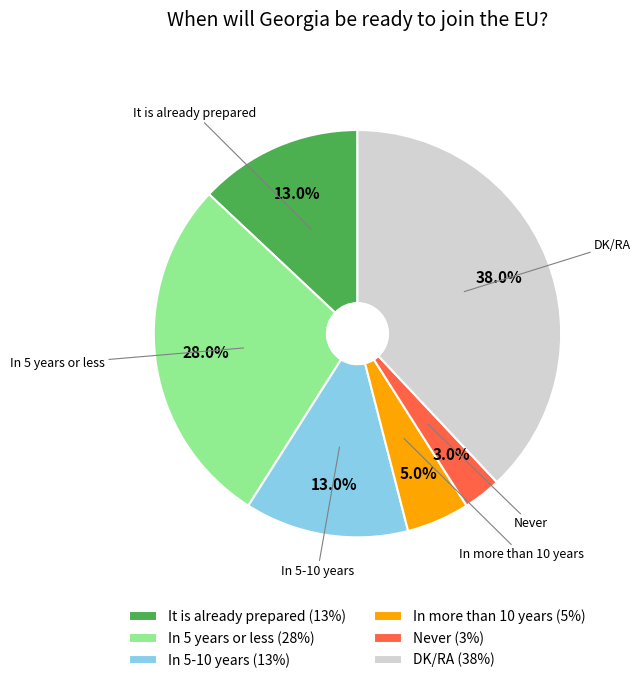

Is it true that DK/RA is 53% of the pie?

False